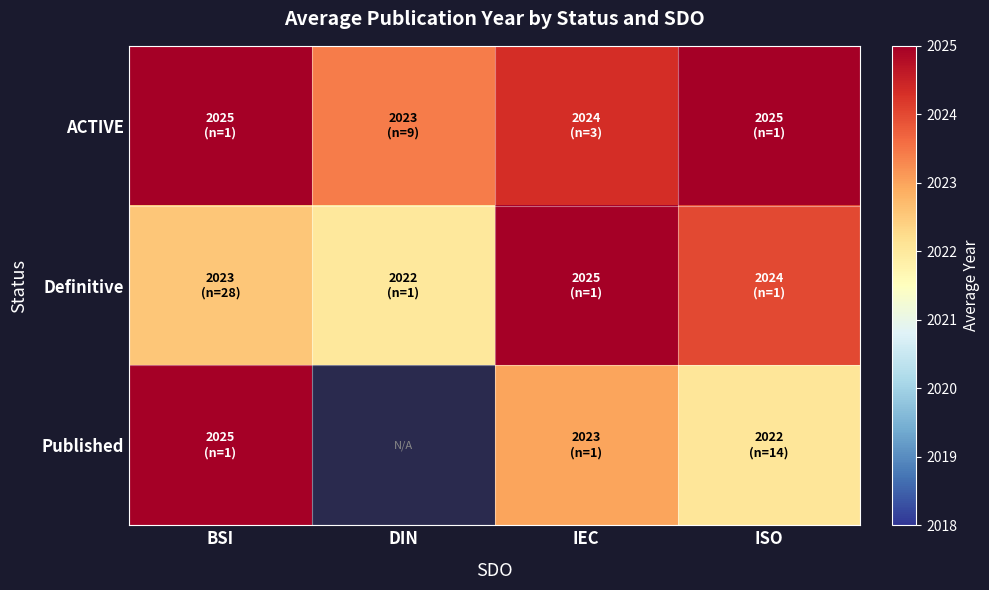

At which category is the sum across all series the highest?

BSI